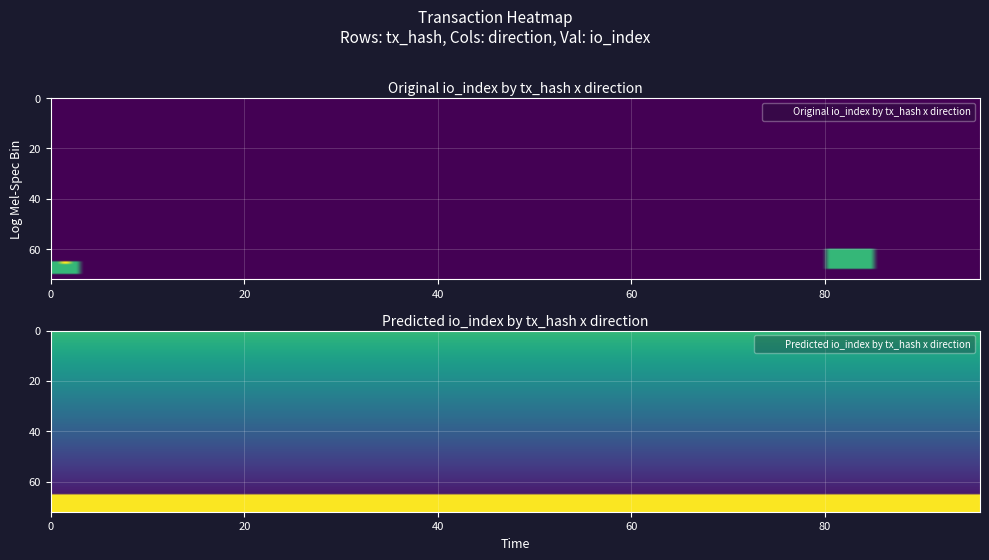

At how many categories does at least one series exceed 25?

1